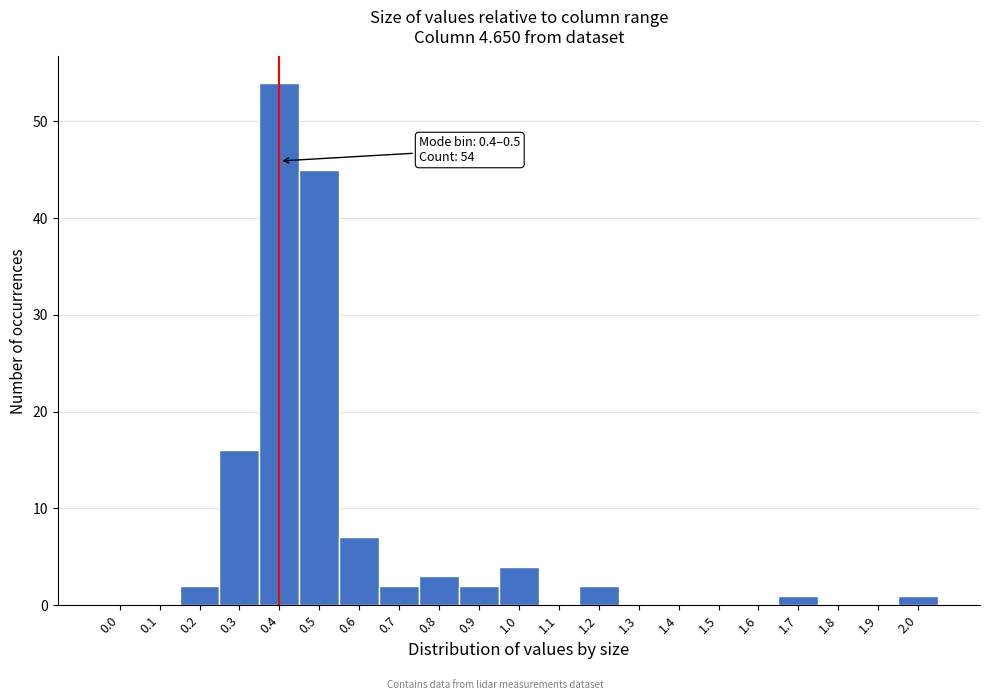

Reading right to left, transcribe all the data shown in this chart.

2.0=1	1.9=0	1.8=0	1.7=1	1.6=0	1.5=0	1.4=0	1.3=0	1.2=2	1.1=0	1.0=4	0.9=2	0.8=3	0.7=2	0.6=7	0.5=45	0.4=54	0.3=16	0.2=2	0.1=0	0.0=0